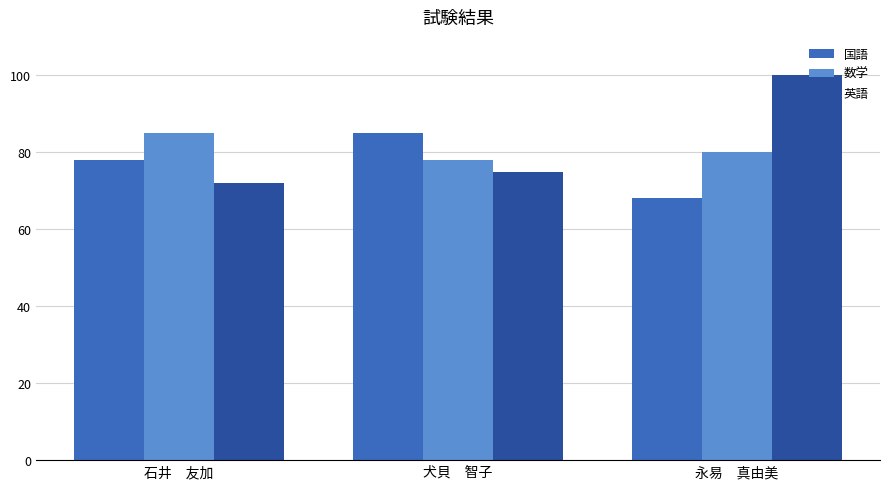

Reading left to right, list all the values displayed in this chart.

国語: 78	85	68
数学: 85	78	80
英語: 72	75	100